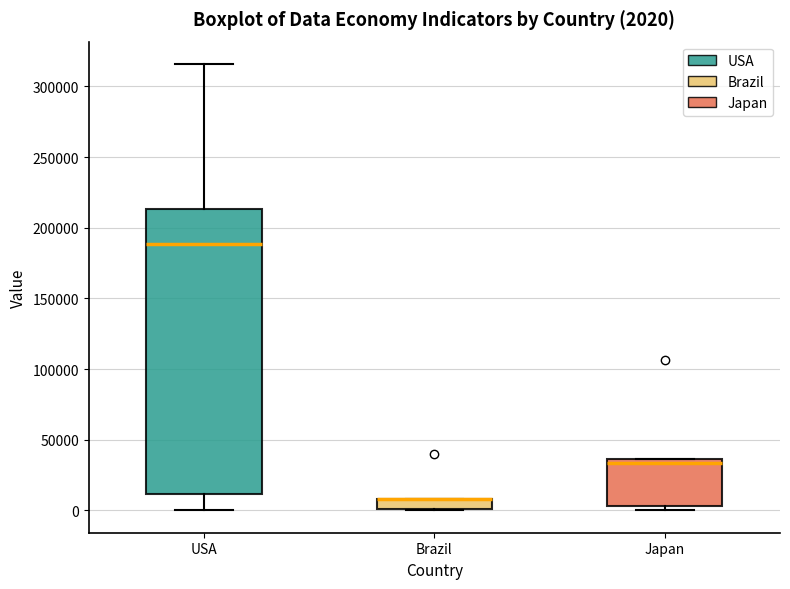

Comparing the boxes themselves (not the whiskers), which one is the tallest?

USA